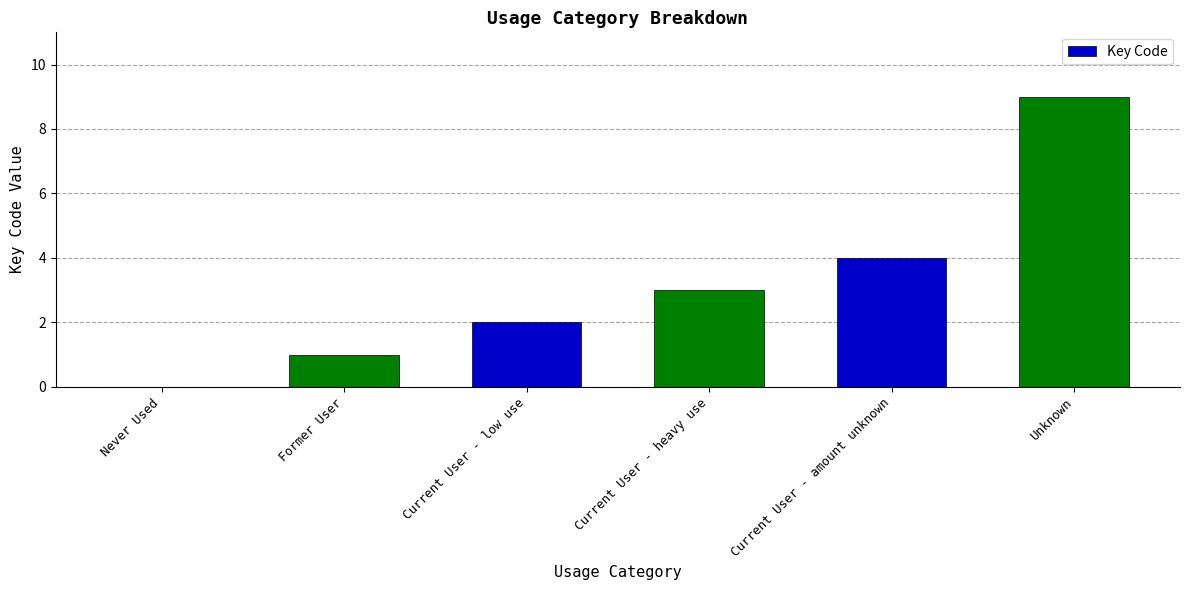

What is the change in value from Former User to Unknown?

+8